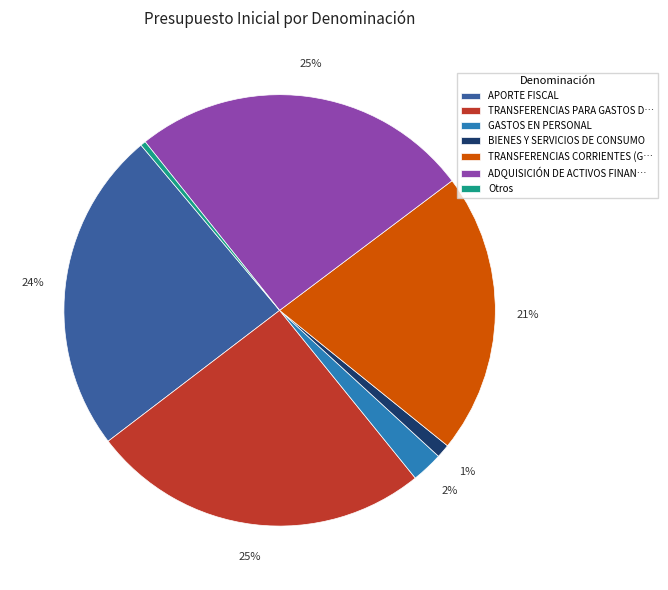

Combined, do BIENES Y SERVICIOS DE CONSUMO and APORTE FISCAL account for over 50%?

No